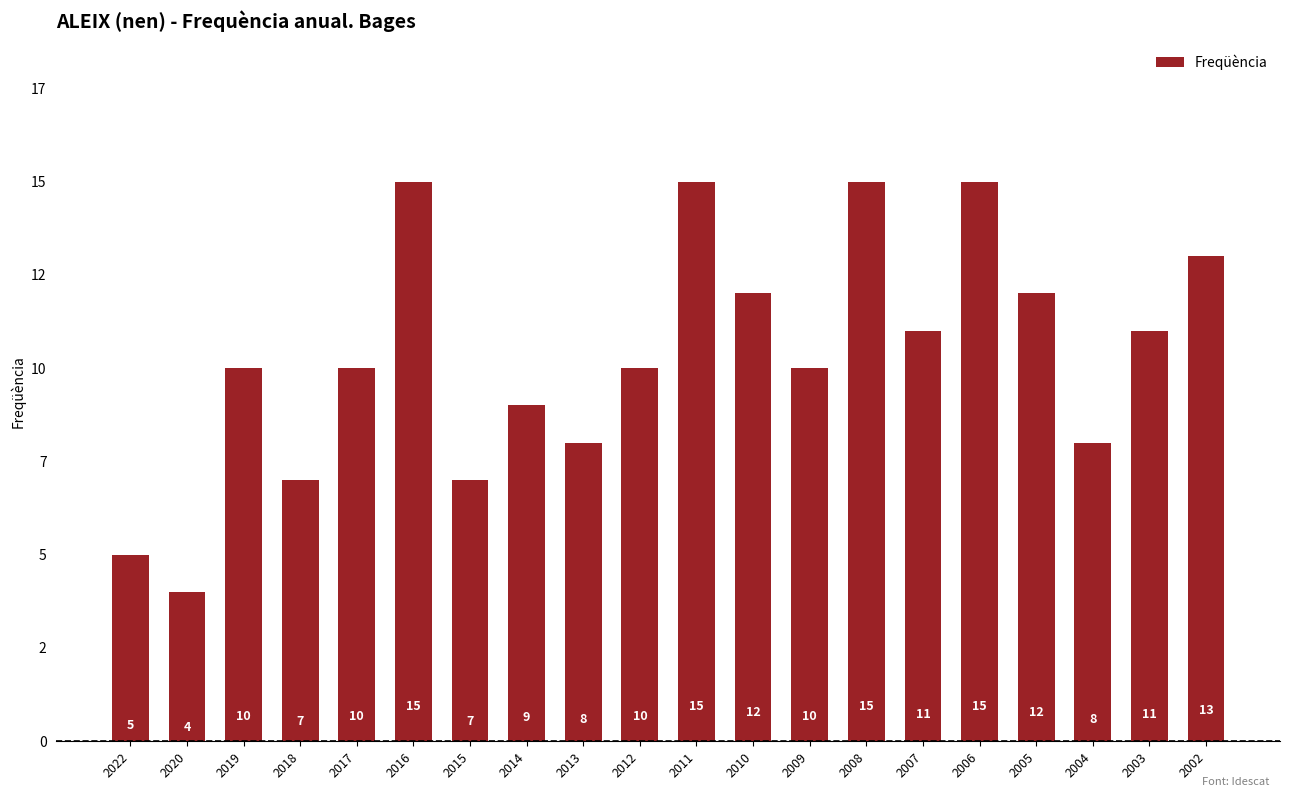

What is the difference between the maximum and minimum values?

11